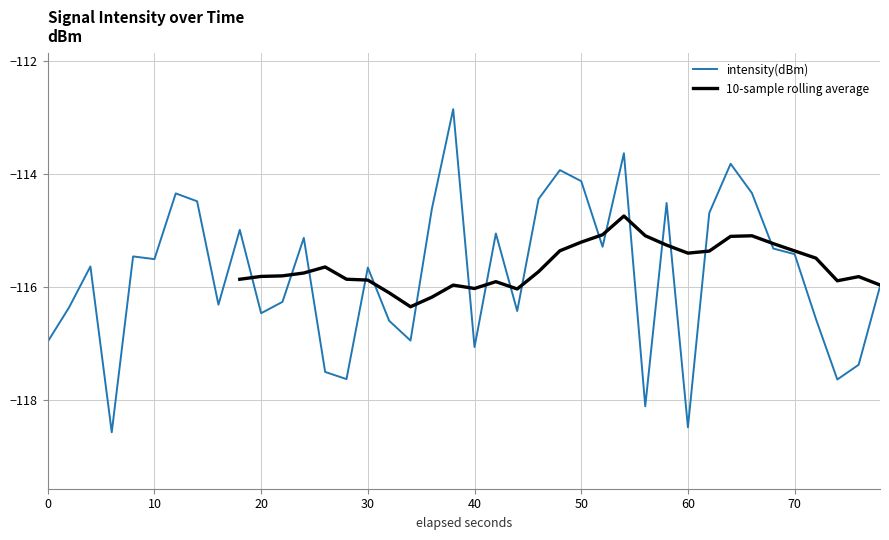

What is the sum of the values at 35 and 70?

-229.9